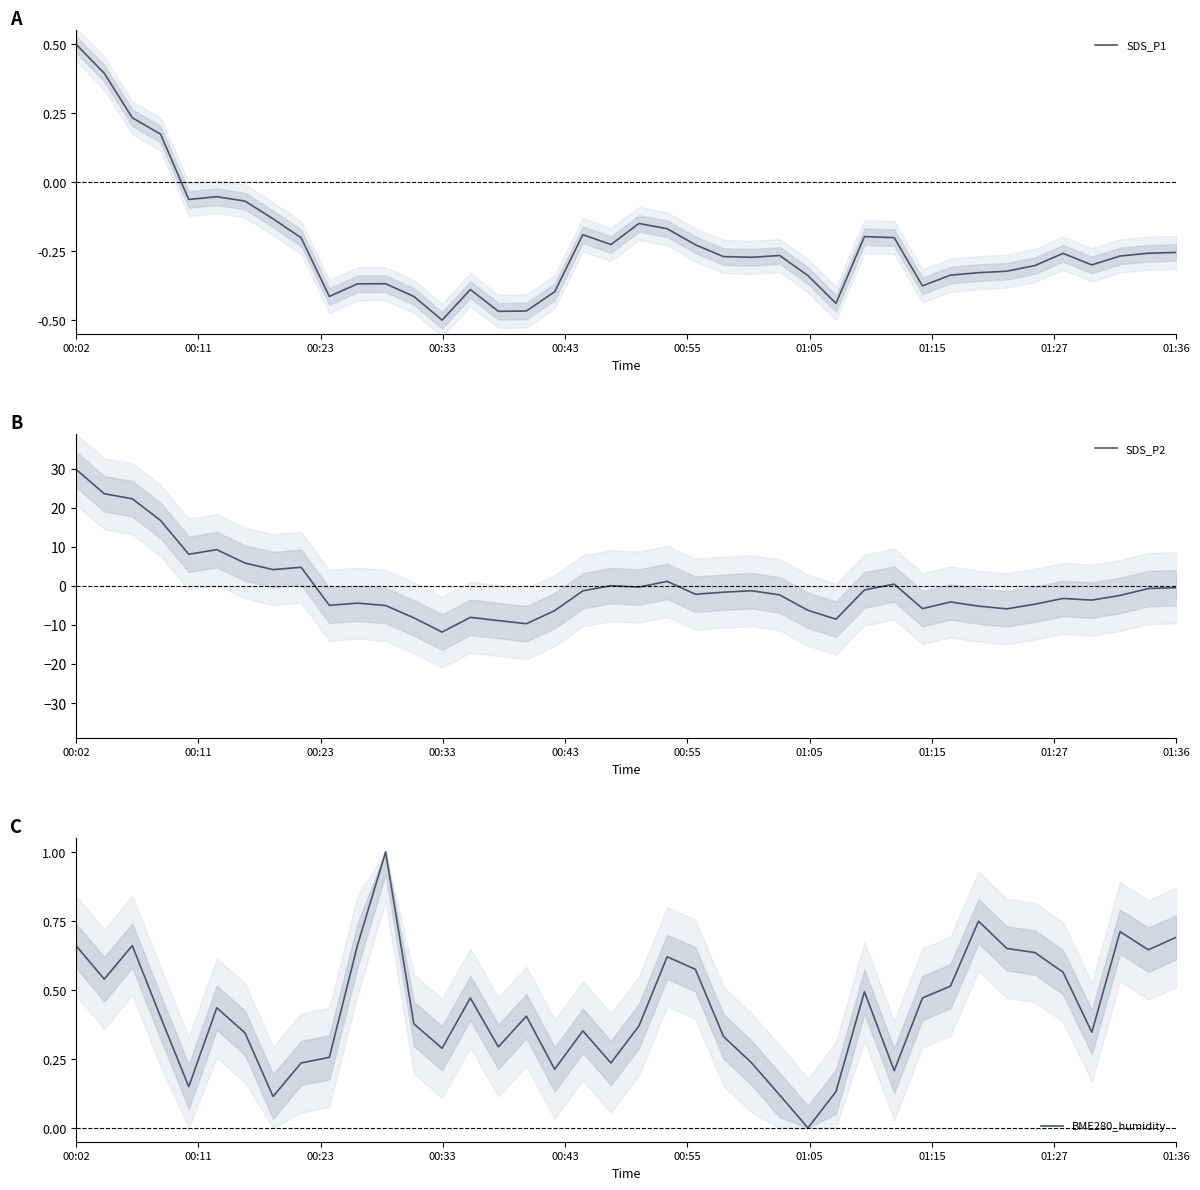

At which label does SDS_P1 first exceed 0?

00:02